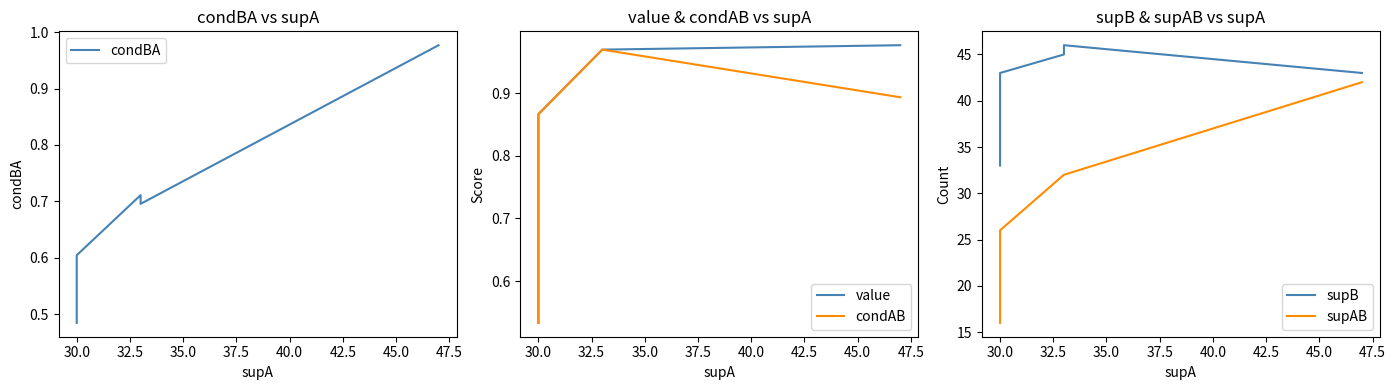

At 30.0, list the series in order from largest to smallest.

supB, supAB, value, condAB, condBA